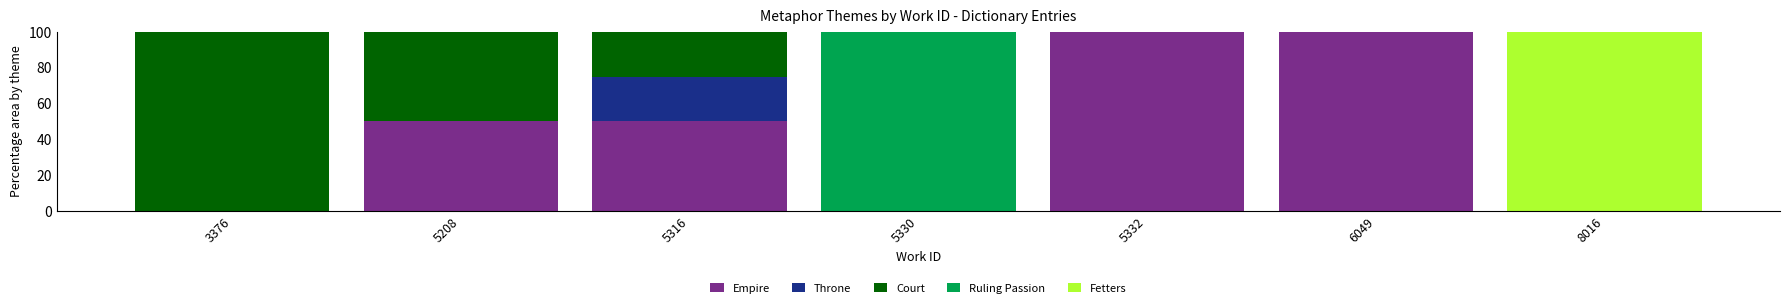

What is the total value across all series at 5332?

100